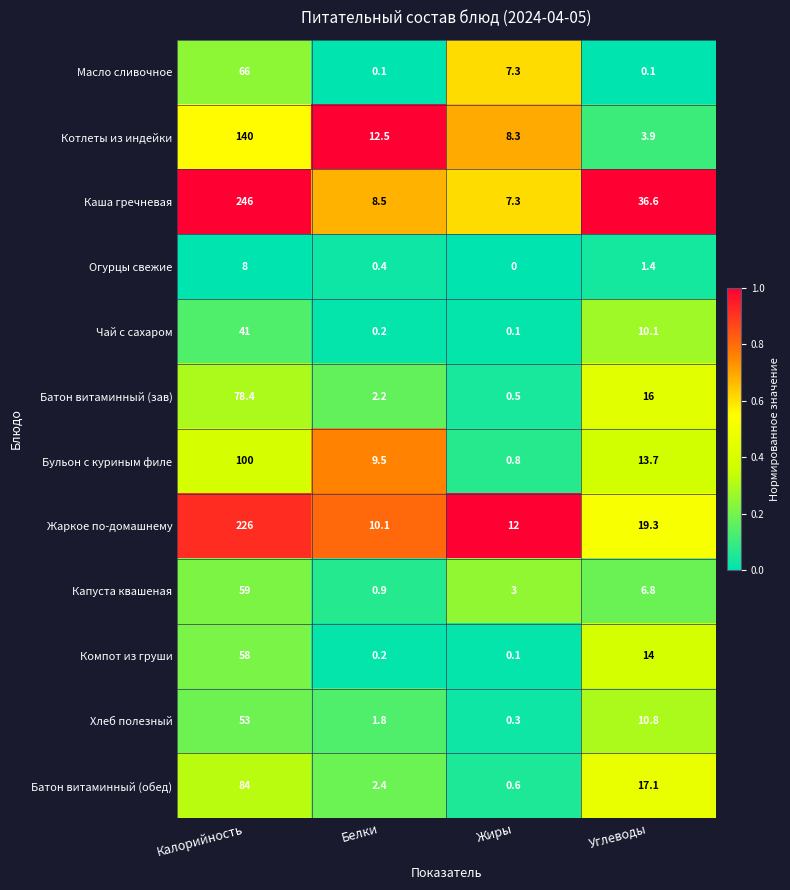

What is the difference between the second highest and second lowest values in the Котлеты из индейки series?

4.2